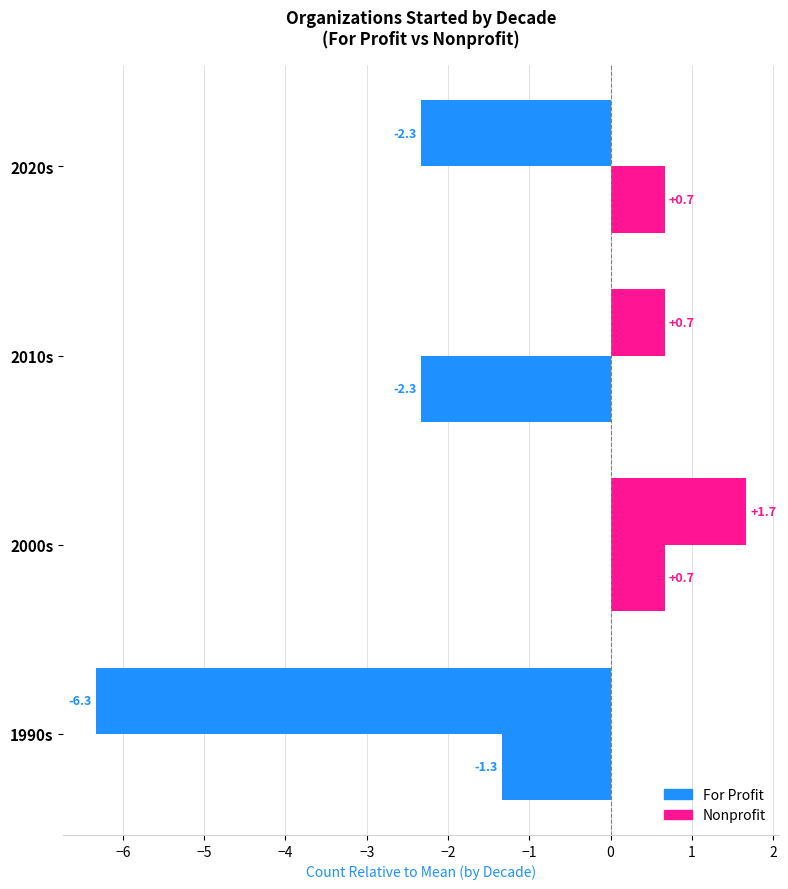

Count the number of data series in this chart.

2